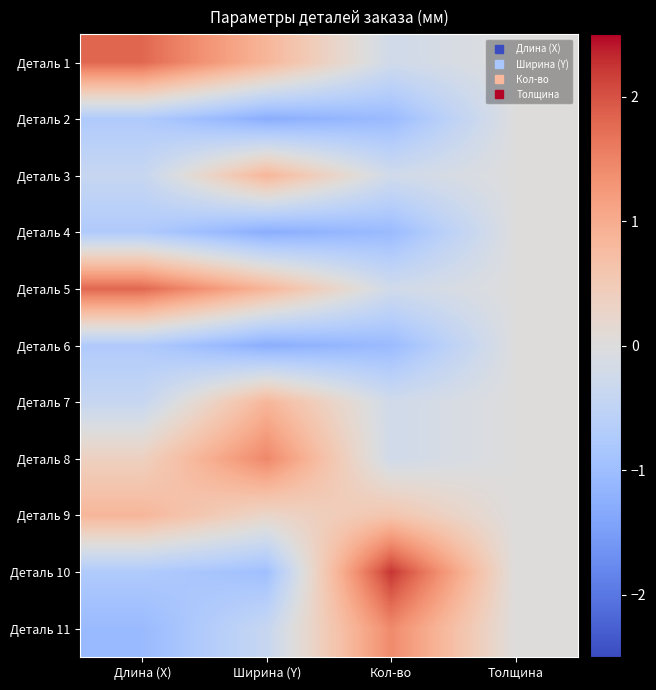

What is the maximum value shown in the chart?

2.2